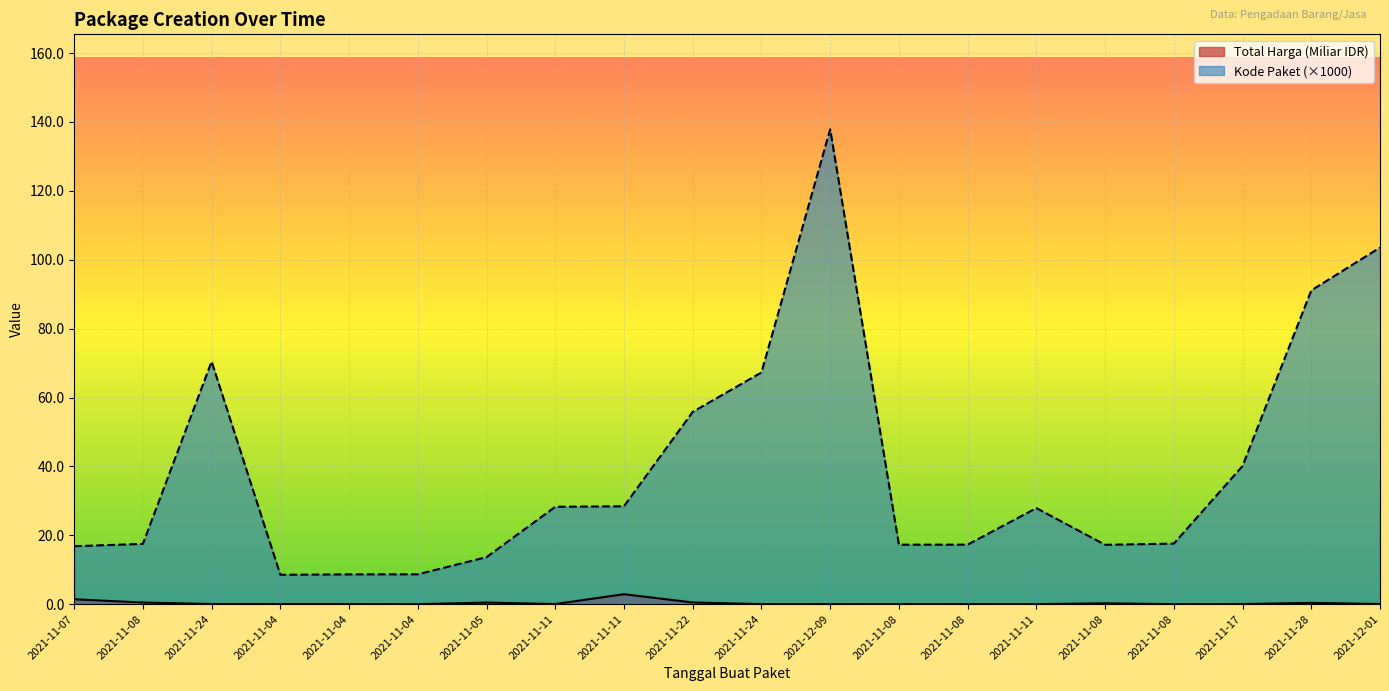

What is the label of the 6th point from the right?

2021-11-11